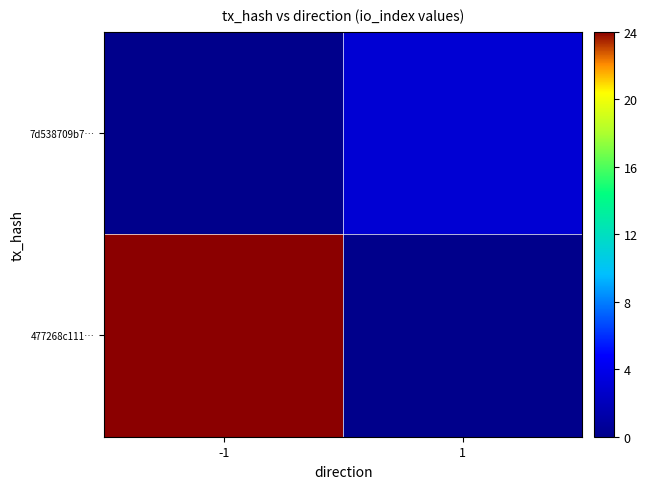

Reading left to right, extract all data points from this chart.

477268c111…: -1=24	1=0
7d538709b7…: -1=0	1=3